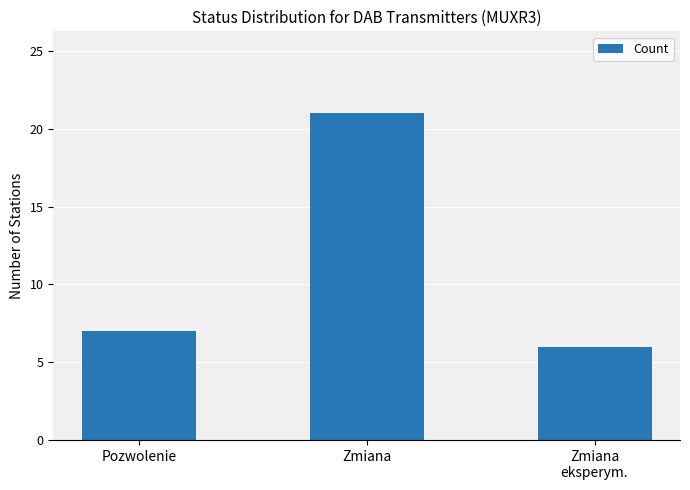

Reading left to right, extract all data points from this chart.

Pozwolenie=7	Zmiana=21	Zmiana
eksperym.=6